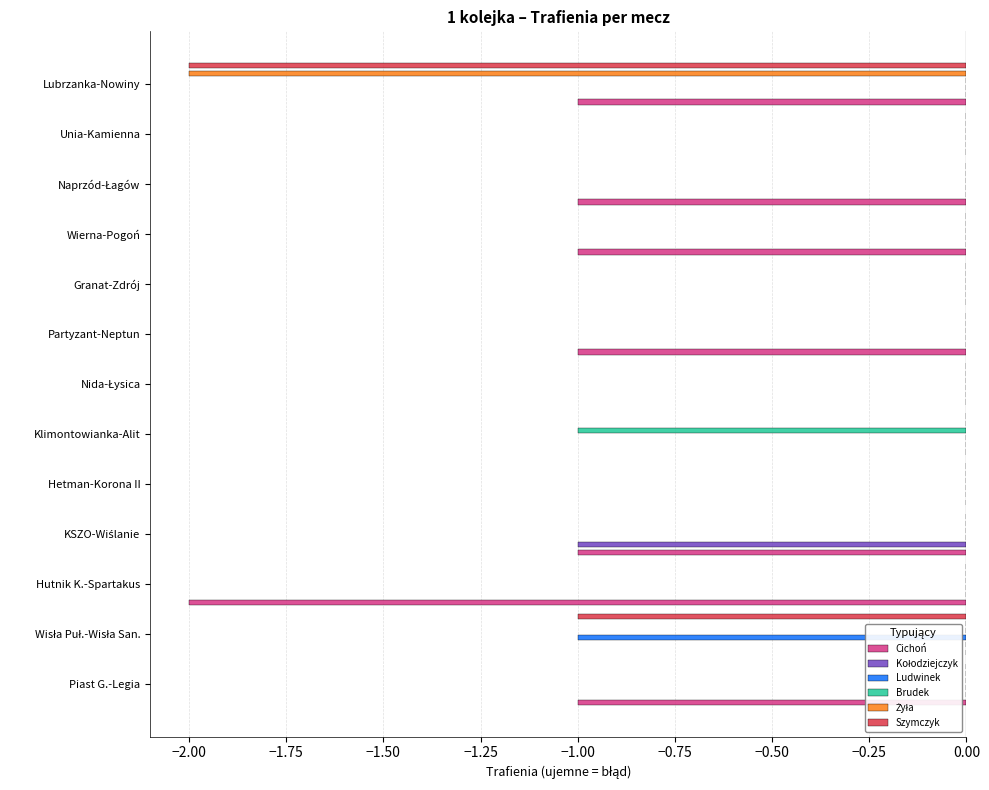

True or false: Cichoń has a value of 1 at Hetman-Korona II.

False